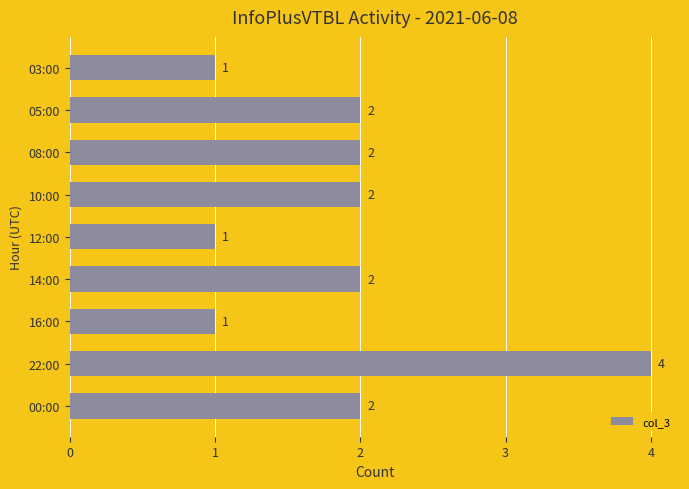

The value at 22:00 is 4. True or false?

True